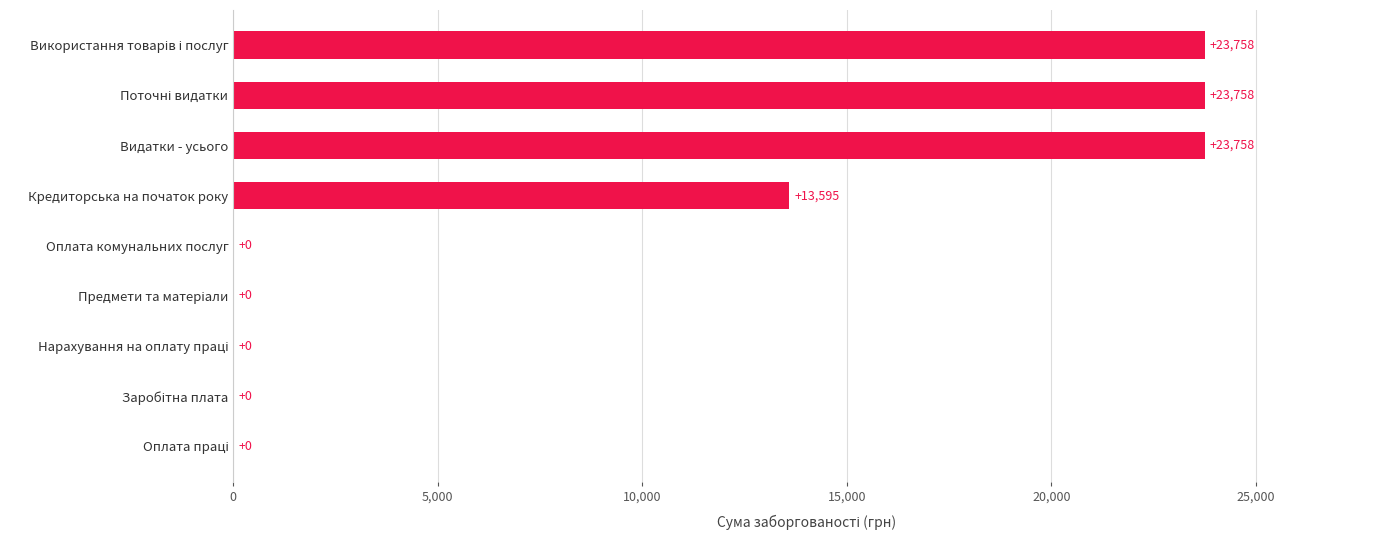

At which label is the value closest to 11878?

Кредиторська на початок року